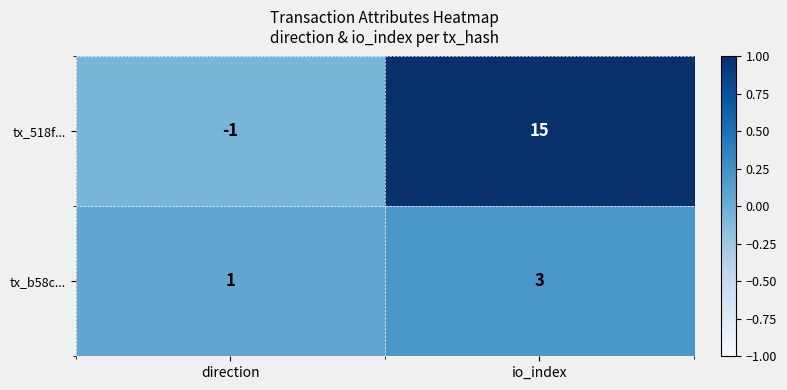

What is the difference between the maximum and minimum values in the tx_518f... series?

16